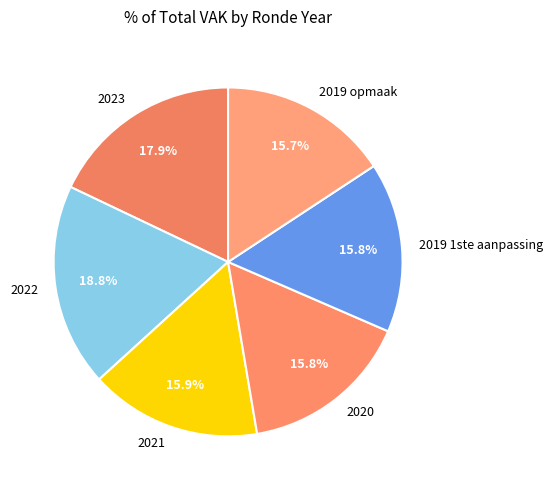

What is the ratio of the value at 2022 to the value at 2023?

1.1